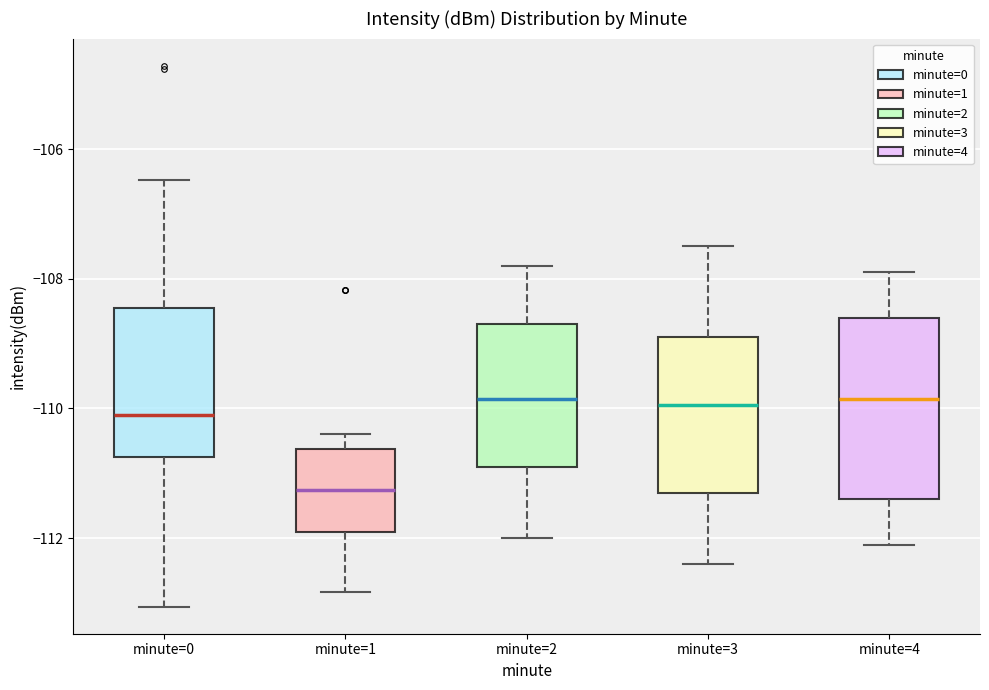

Where does the lower whisker of the box for minute=0 end on the y-axis? The values are not printed on the chart, so give them approximately, as read against the axis.

-113.0